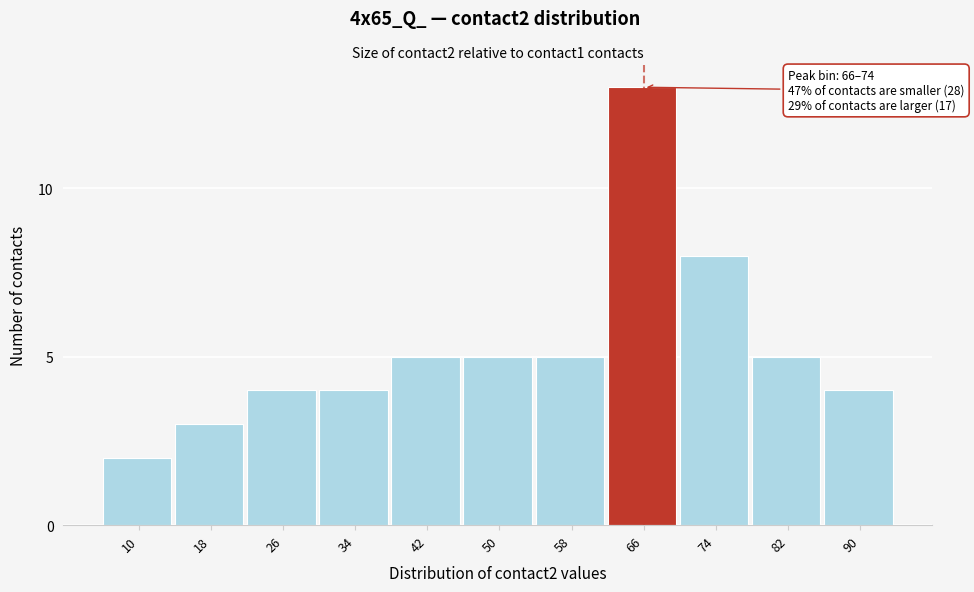

Reading left to right, extract all data points from this chart.

10=2	18=3	26=4	34=4	42=5	50=5	58=5	66=13	74=8	82=5	90=4